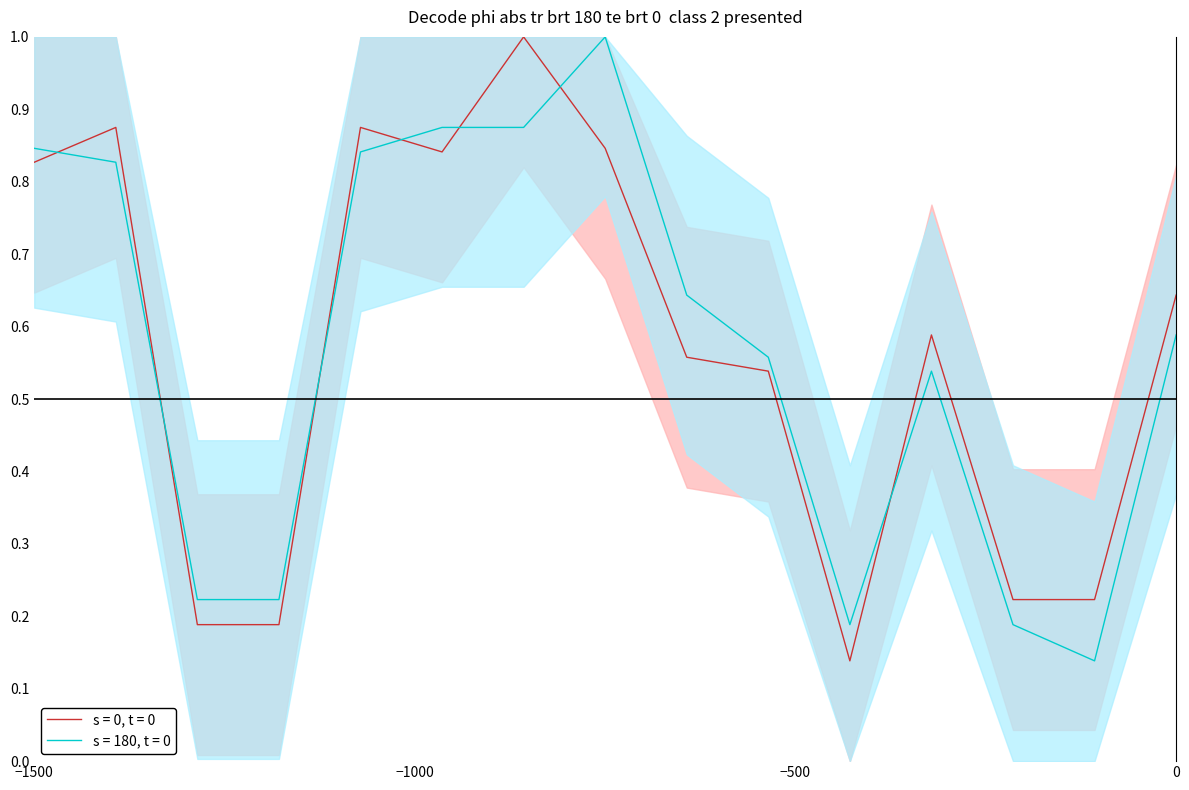

True or false: s = 0, t = 0 and s = 180, t = 0 intersect in this chart.

True